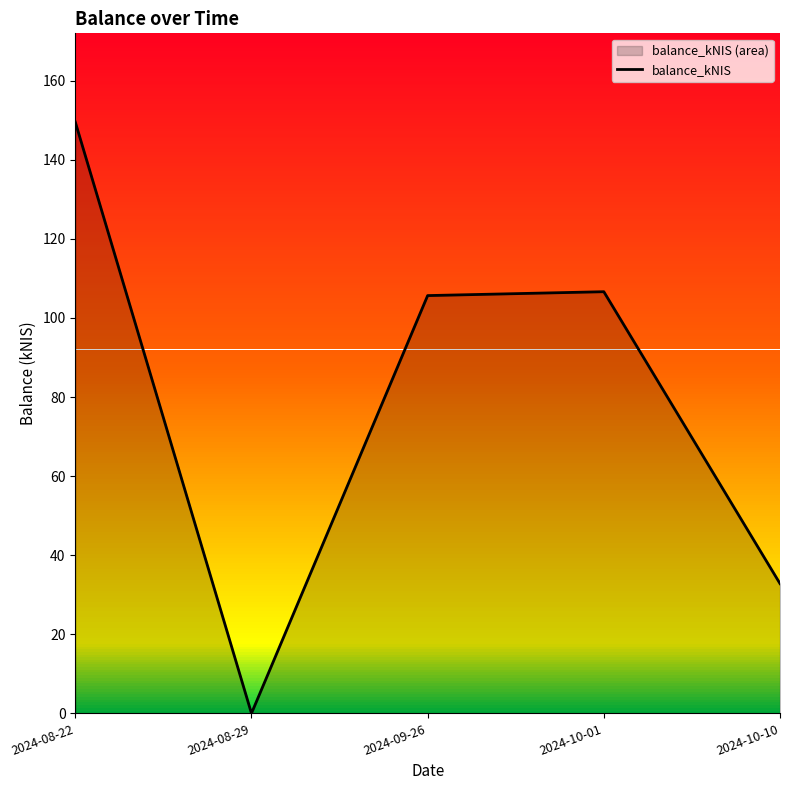

Reading right to left, transcribe all the data shown in this chart.

2024-10-10=32.8	2024-10-01=106.6	2024-09-26=105.7	2024-08-29=0.0	2024-08-22=149.5